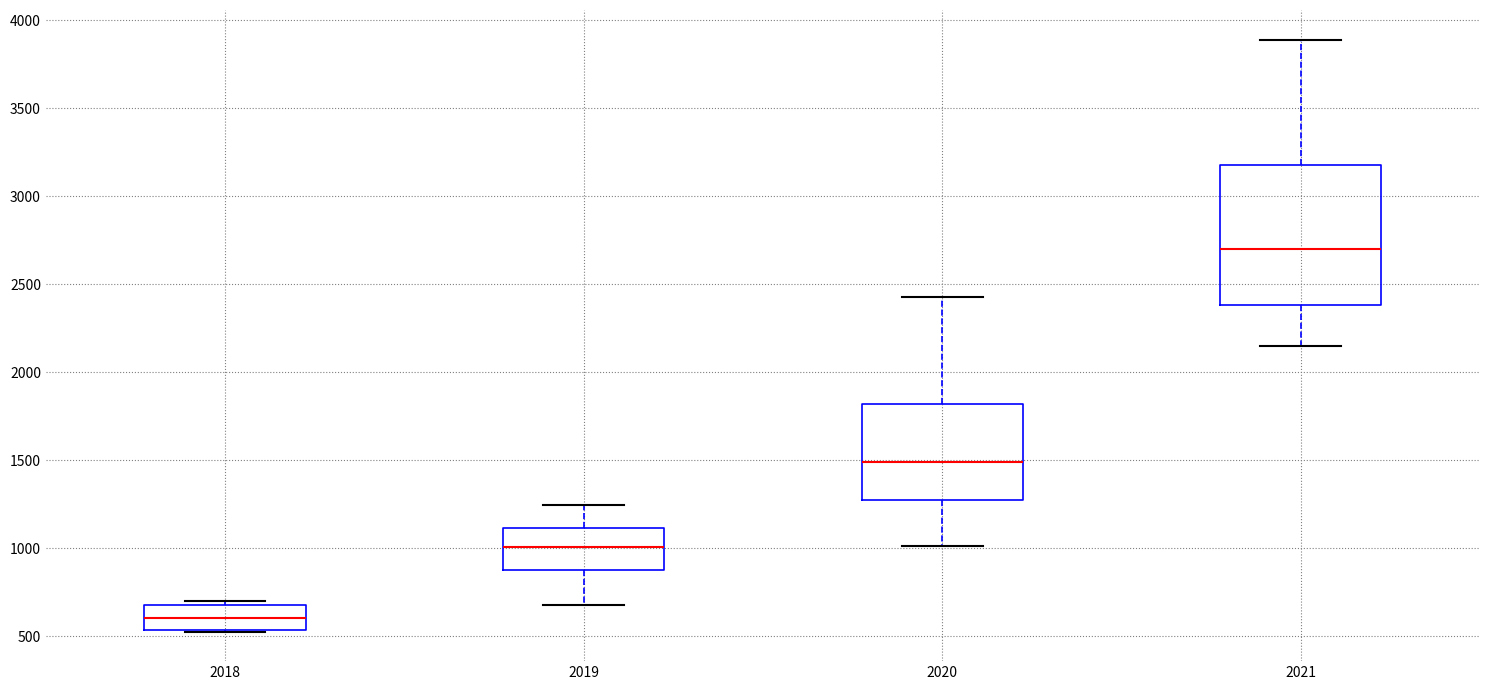

Which box has the highest median line?

2021